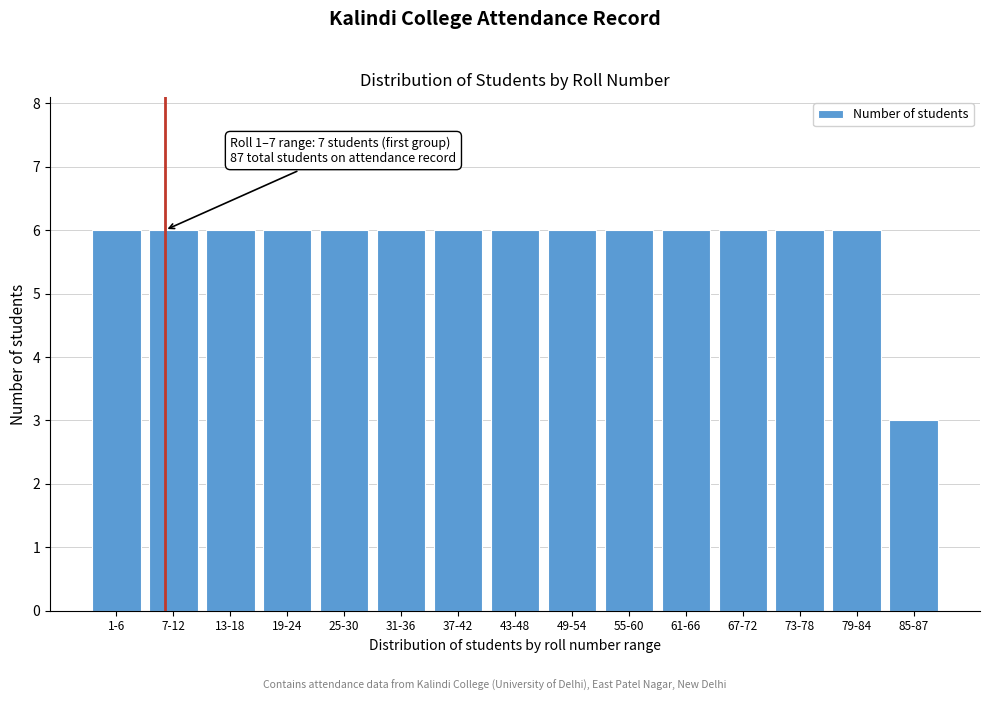

Reading left to right, list all the values displayed in this chart.

1-6=6	7-12=6	13-18=6	19-24=6	25-30=6	31-36=6	37-42=6	43-48=6	49-54=6	55-60=6	61-66=6	67-72=6	73-78=6	79-84=6	85-87=3